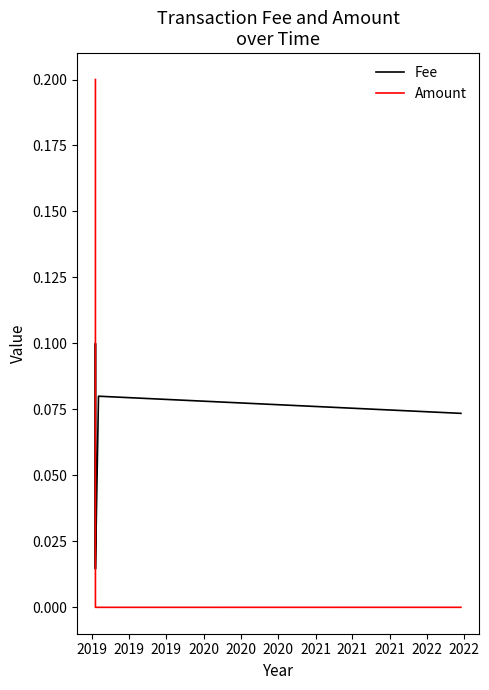

Is it true that Amount equals 0.0 at 2020?

True